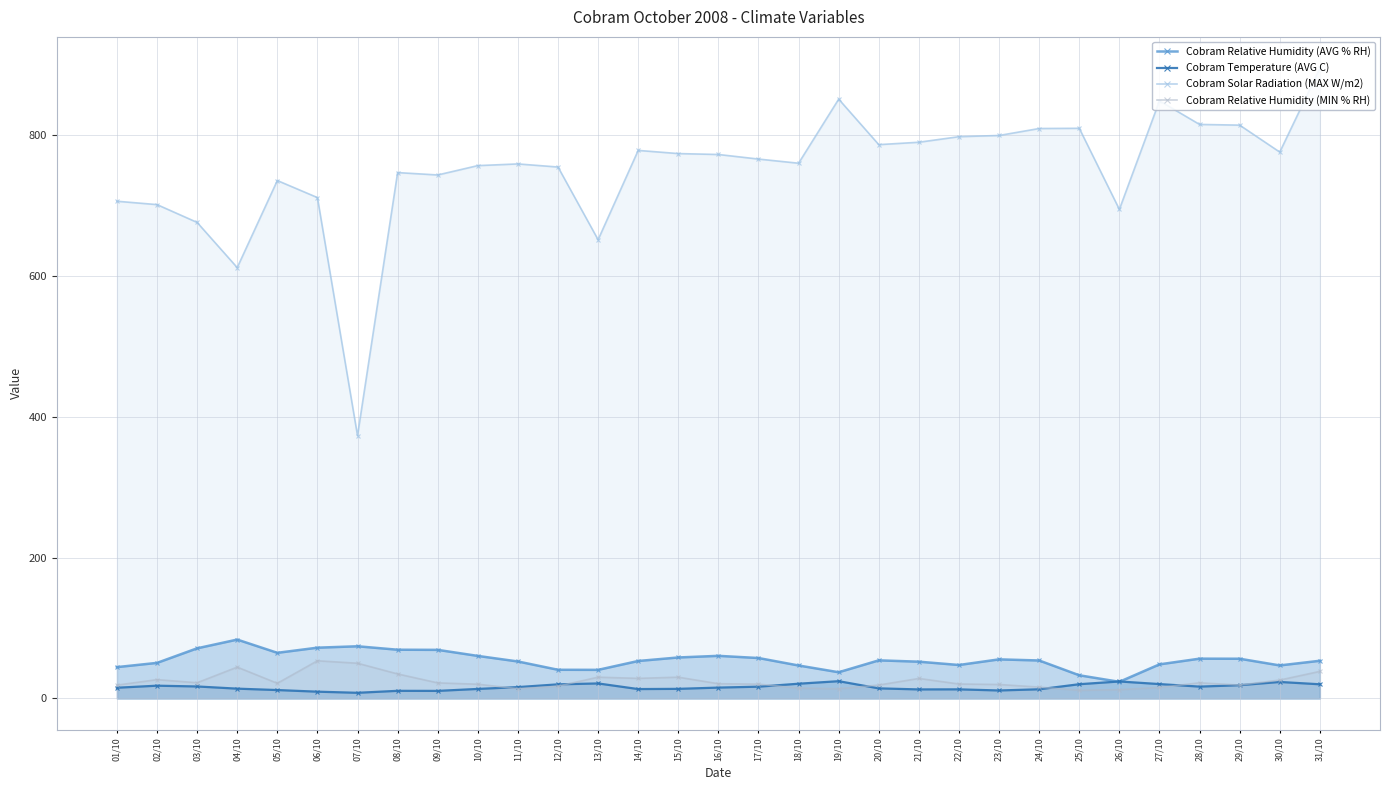

List the series in order of their peak value, lowest first.

Cobram Temperature (AVG C), Cobram Relative Humidity (MIN % RH), Cobram Relative Humidity (AVG % RH), Cobram Solar Radiation (MAX W/m2)